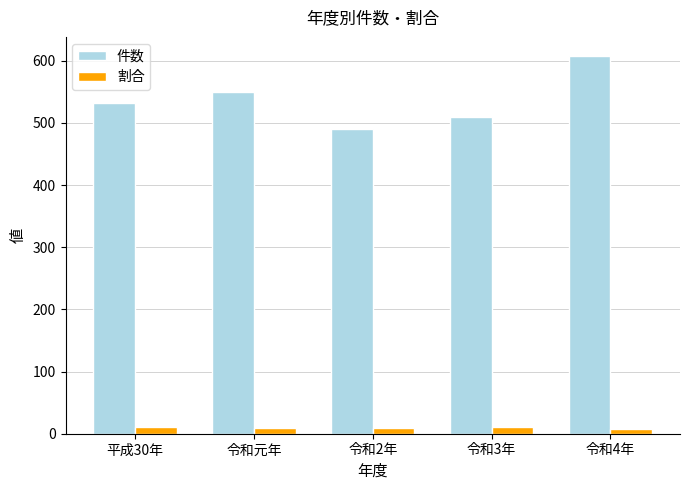

Which category has the highest value in the 件数 series?

令和4年